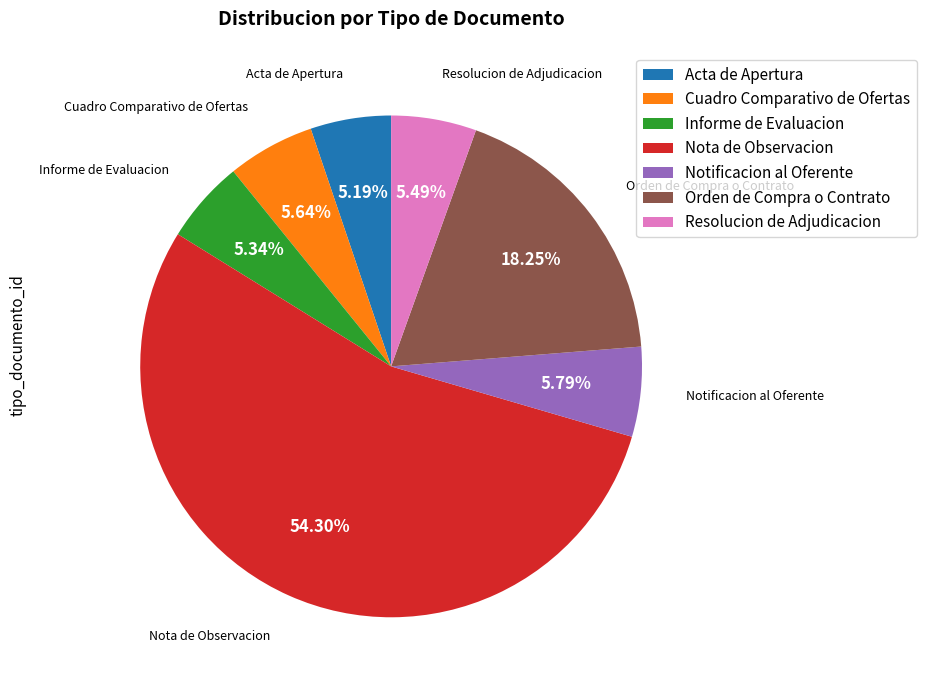

To the nearest percent, what percentage of the pie is Orden de Compra o Contrato?

18%